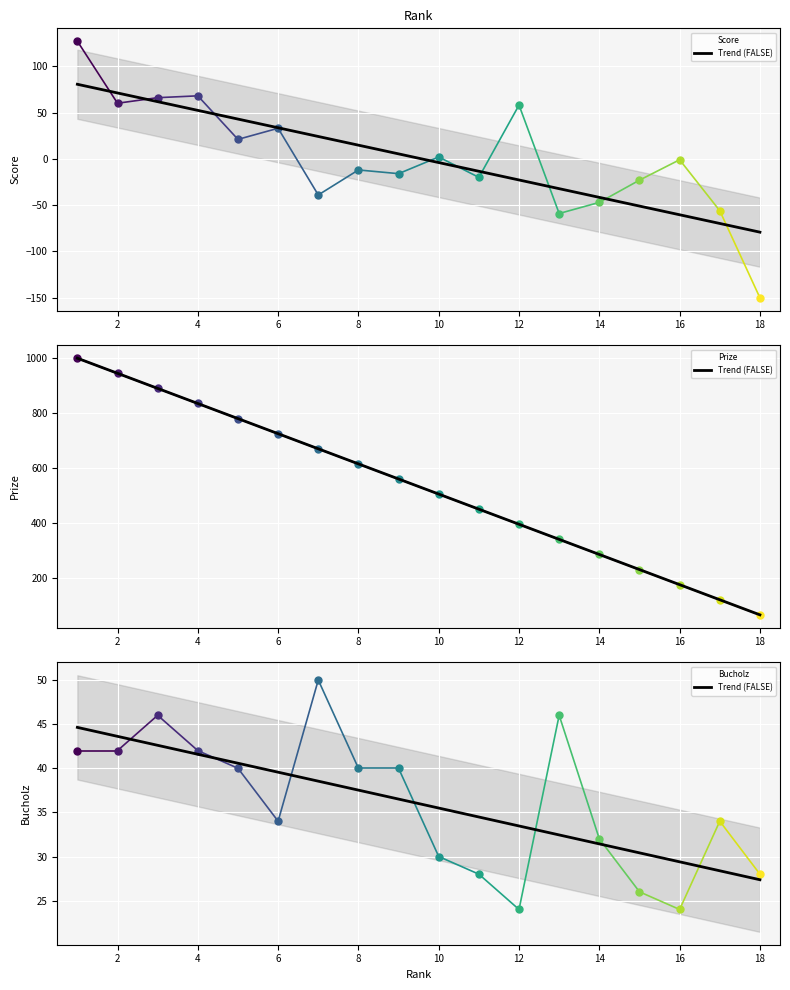

The Score series shows 79 at 12. True or false?

False